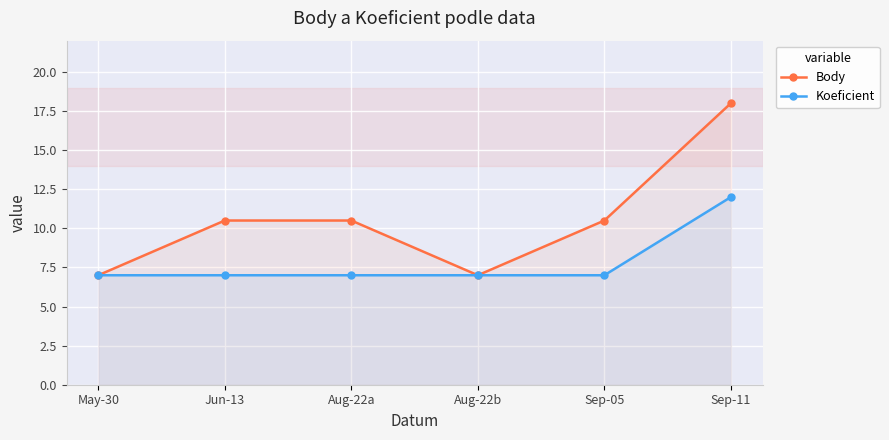

Reading left to right, transcribe all the data shown in this chart.

Body: 7.0	10.5	10.5	7.0	10.5	18.0
Koeficient: 7.0	7.0	7.0	7.0	7.0	12.0